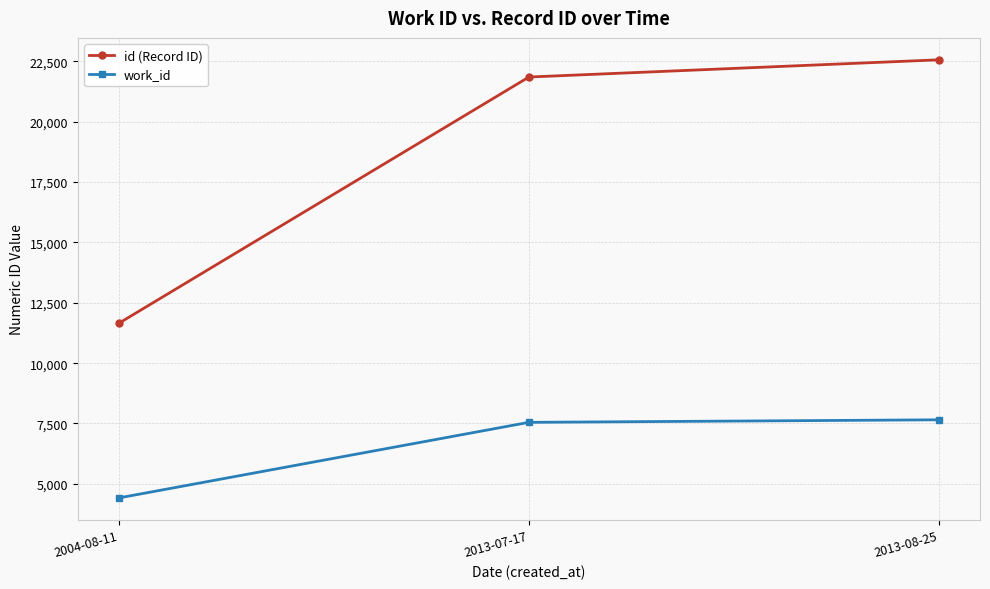

The id (Record ID) series shows 11029 at 2013-08-25. True or false?

False